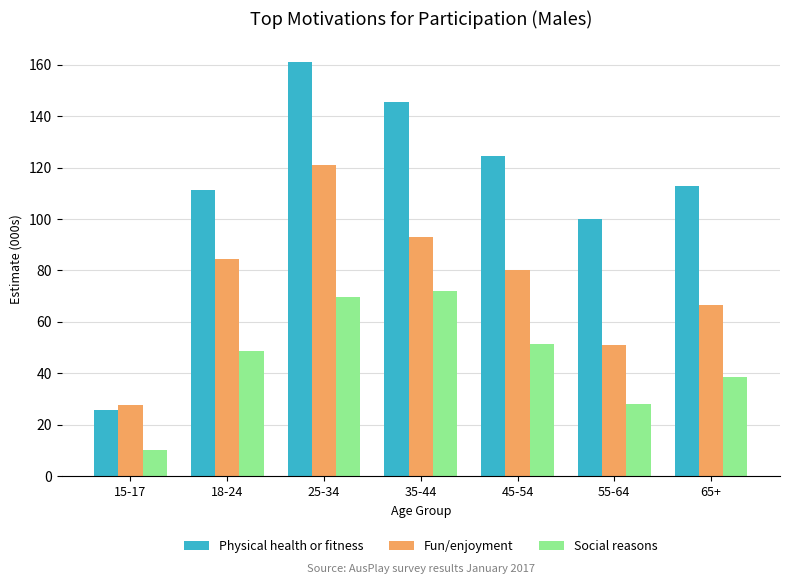

What is the total value across all series at 65+?

218.0